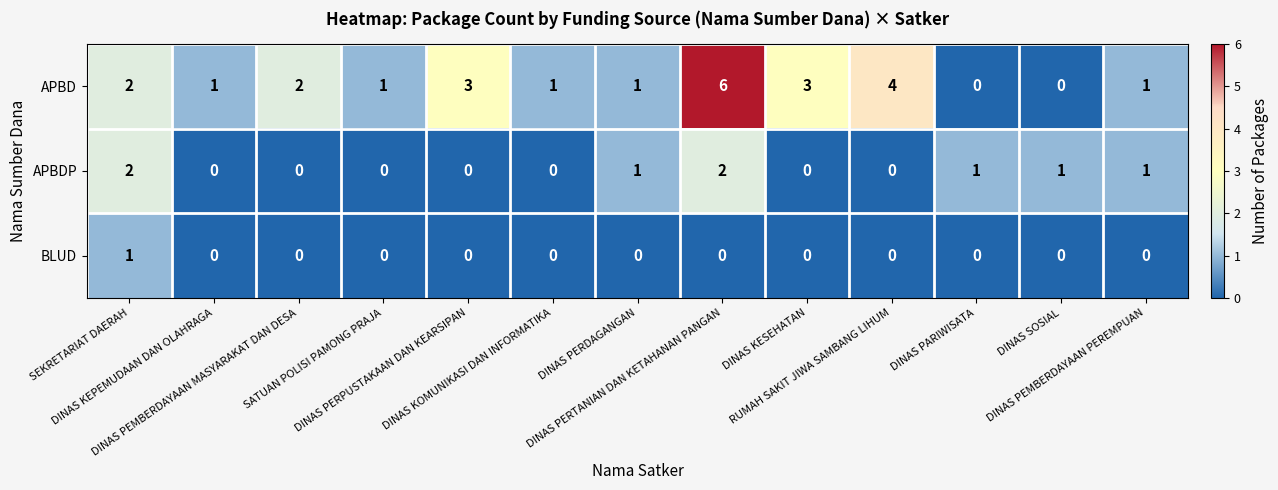

Which series has the widest spread of values?

APBD